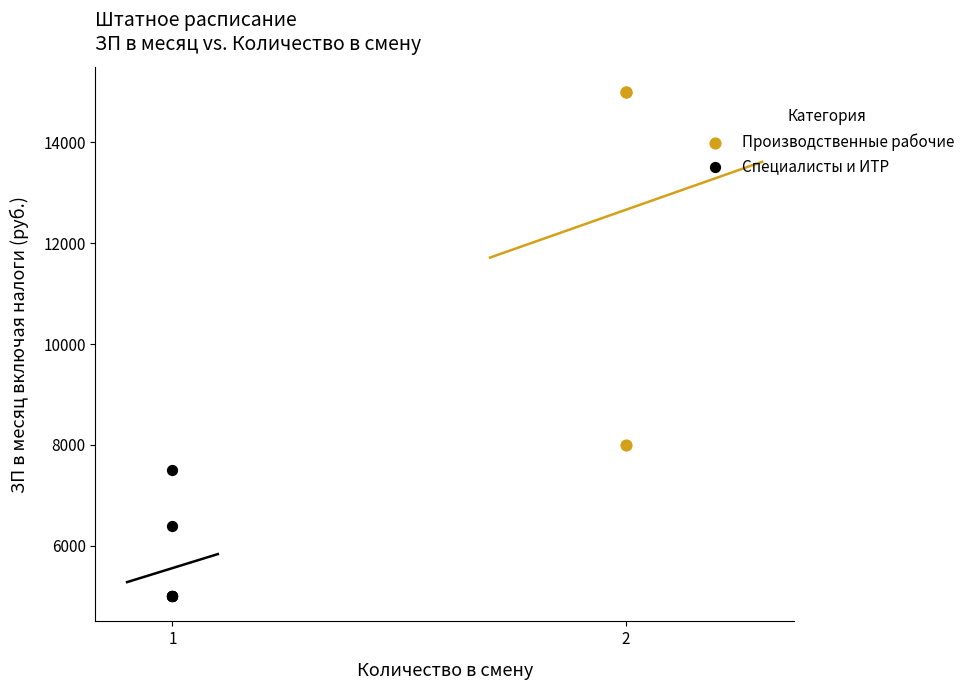

Which series reaches the maximum Y coordinate?

Производственные рабочие